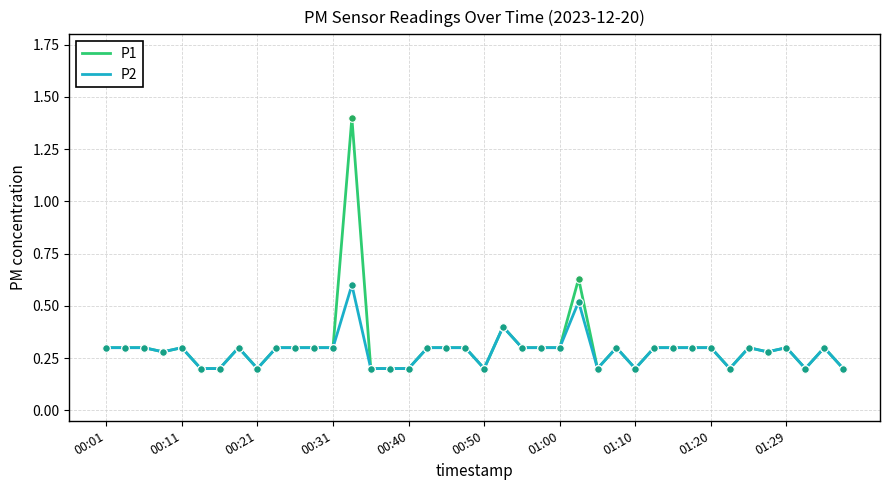

Which series has the largest total across all categories?

P1